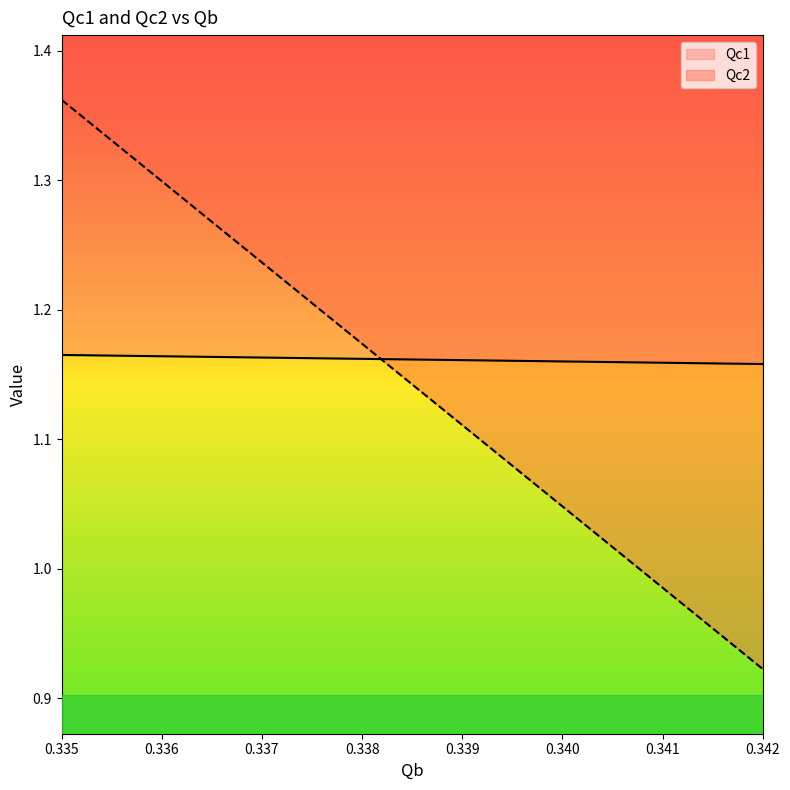

Reading left to right, transcribe all the data shown in this chart.

Qc1: 0.335=1.2	0.3355=1.2	0.336=1.2	0.3365=1.2	0.337=1.2	0.3375=1.2	0.338=1.2	0.3385=1.2	0.339=1.2	0.3395=1.2	0.34=1.2	0.3405=1.2	0.341=1.2	0.3415=1.2	0.342=1.2
Qc2: 0.335=1.4	0.3355=1.3	0.336=1.3	0.3365=1.3	0.337=1.2	0.3375=1.2	0.338=1.2	0.3385=1.1	0.339=1.1	0.3395=1.1	0.34=1.0	0.3405=1.0	0.341=1.0	0.3415=1.0	0.342=0.9